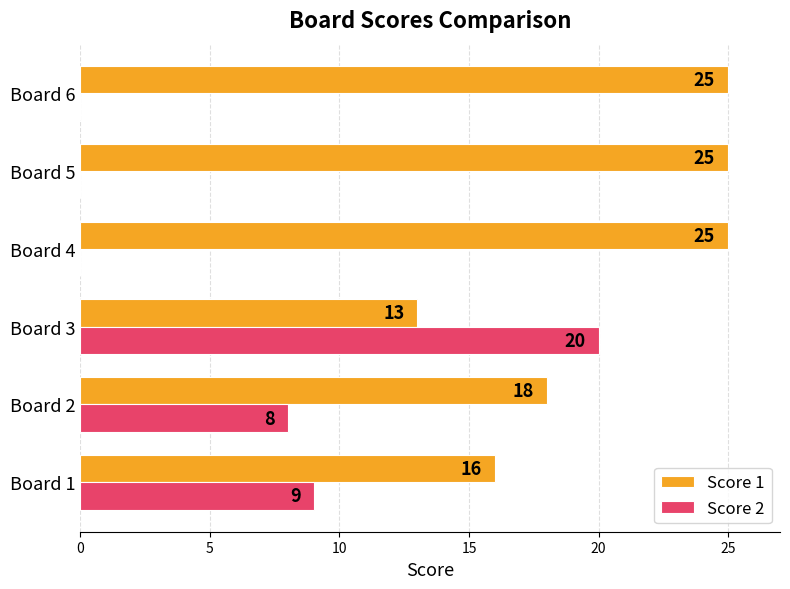

True or false: Score 1 has a value of 13 at Board 3.

True